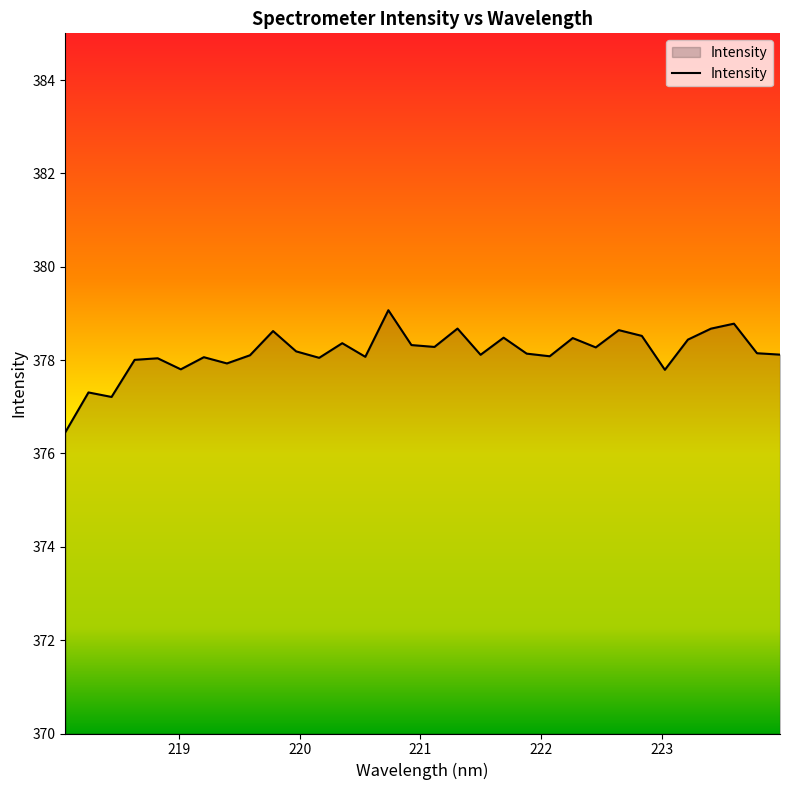

What is the difference between the maximum and minimum values?

2.6